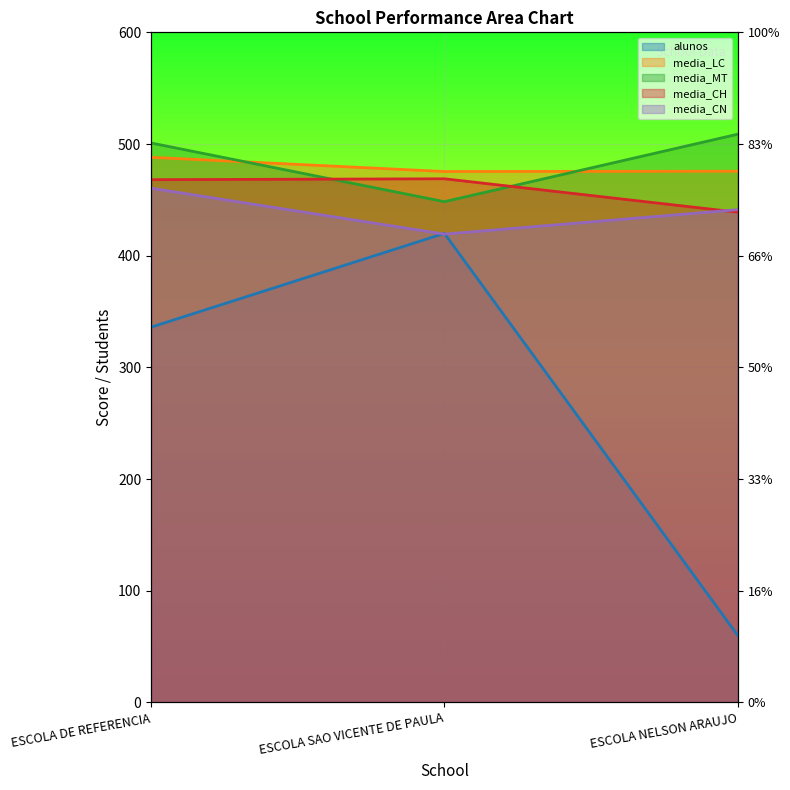

How many values in the alunos series are below 336?

1